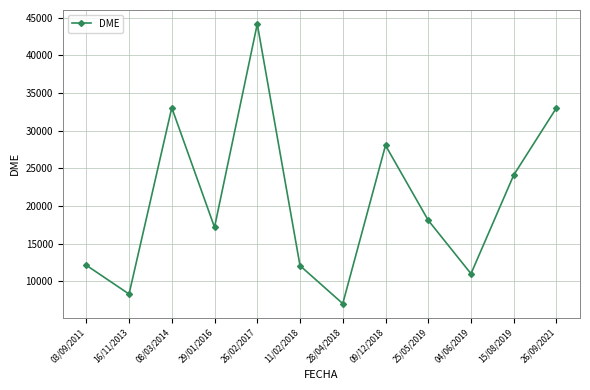

Does the chart have visible grid lines?

Yes